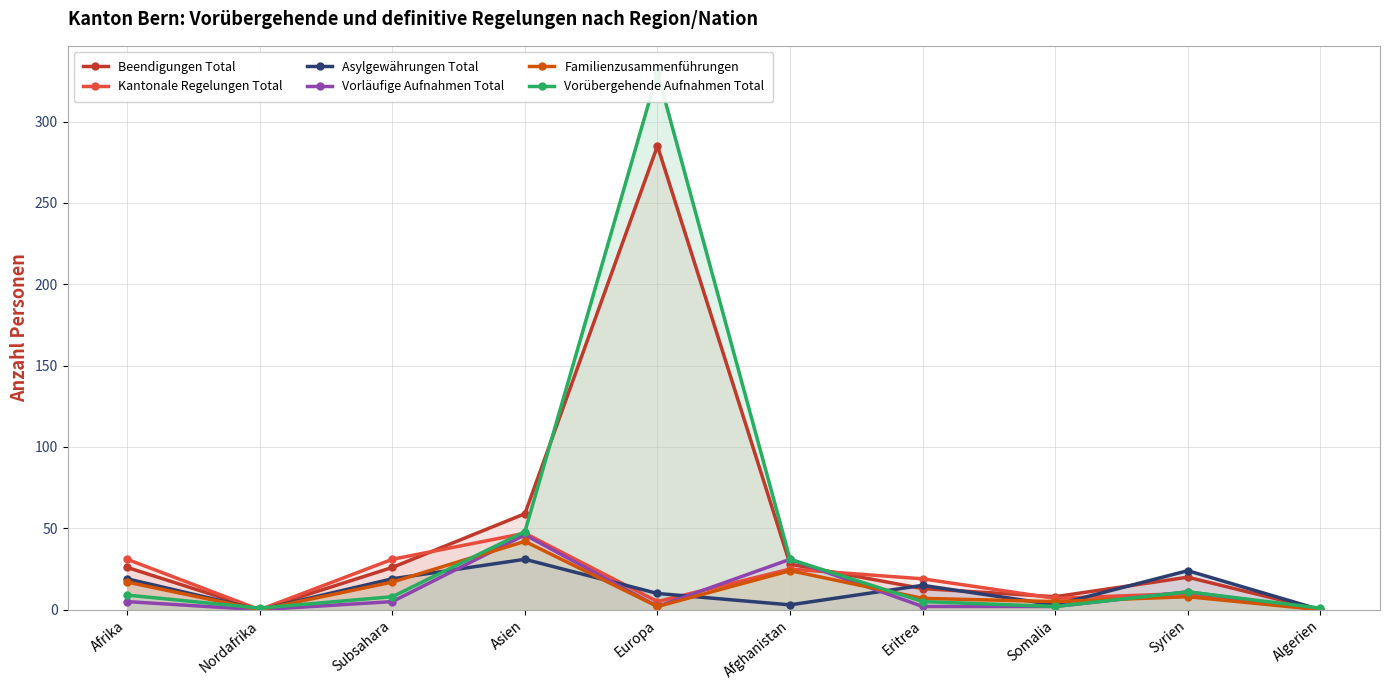

Reading left to right, what are all the values shown in this chart?

Beendigungen Total: 26	0	26	59	285	28	13	8	20	0
Kantonale Regelungen Total: 31	0	31	47	5	25	19	7	10	0
Asylgewährungen Total: 19	0	19	31	10	3	15	3	24	0
Vorläufige Aufnahmen Total: 5	0	5	46	2	31	2	2	11	0
Familienzusammenführungen: 17	0	17	42	2	24	7	5	8	0
Vorübergehende Aufnahmen Total: 9	1	8	48	330	31	5	2	11	1